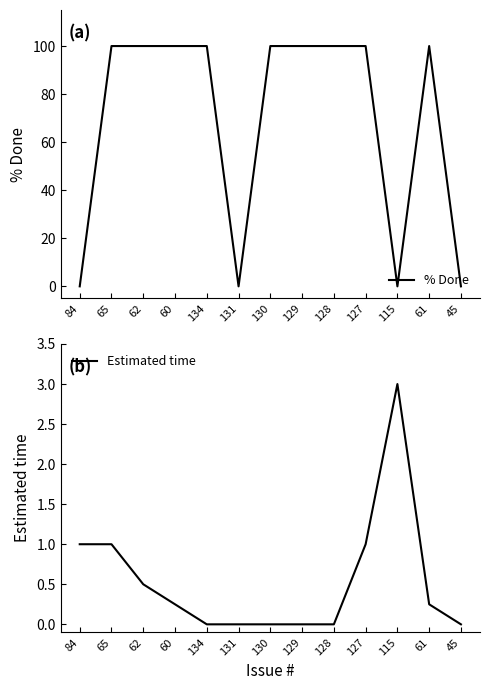

How many data points does each series have?

13